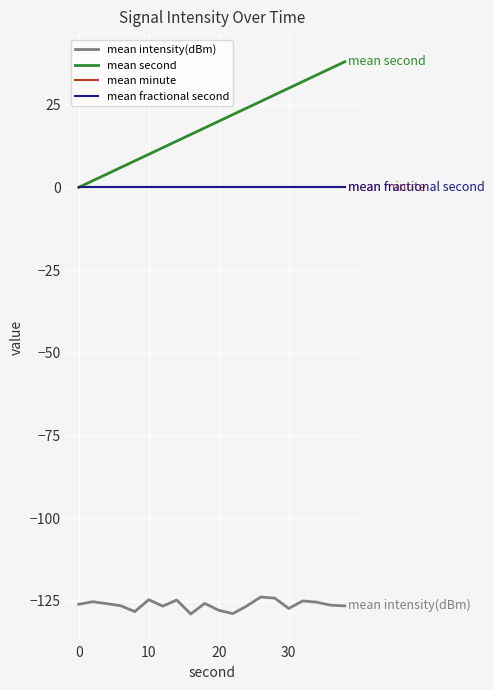

Does the chart have visible grid lines?

Yes